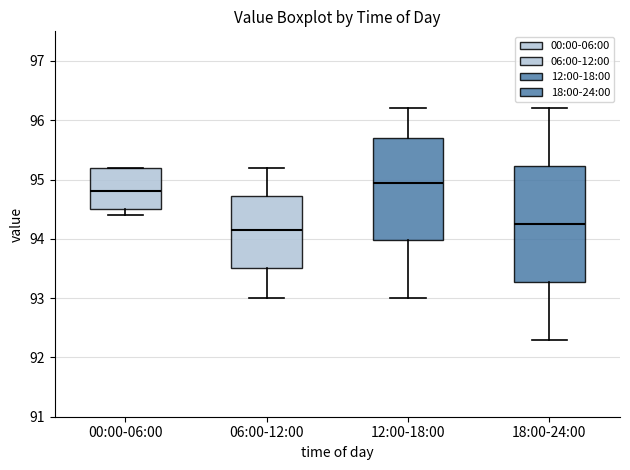

Which box is the tallest, from its lower edge to its upper edge?

18:00-24:00